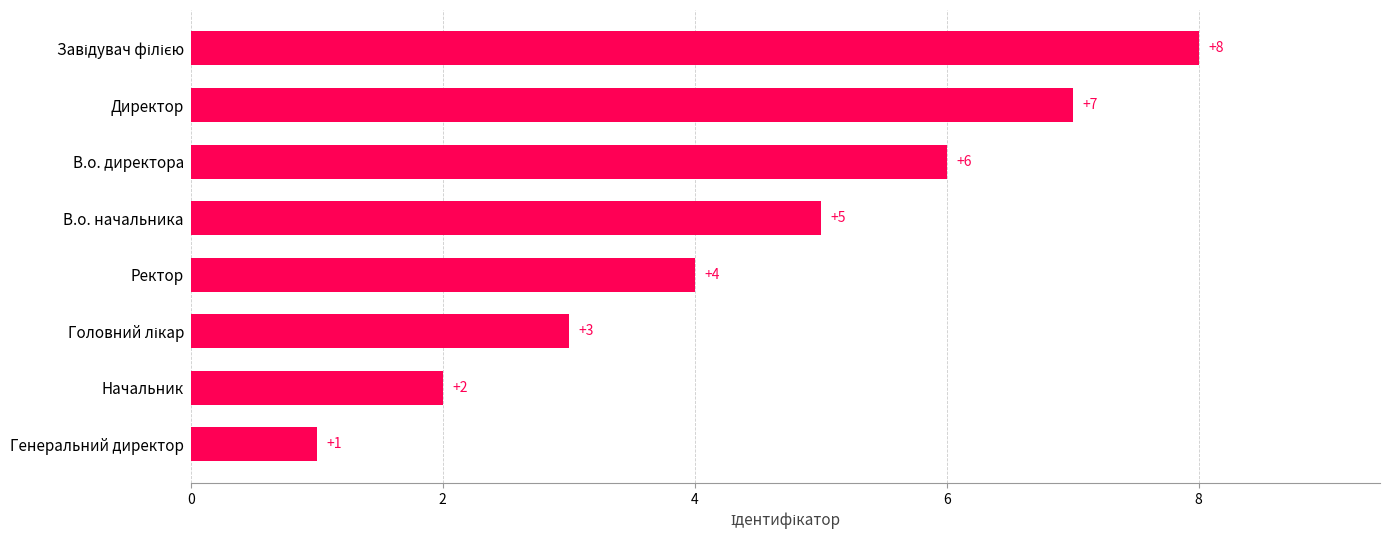

What is the difference between the values at Директор and Ректор?

3